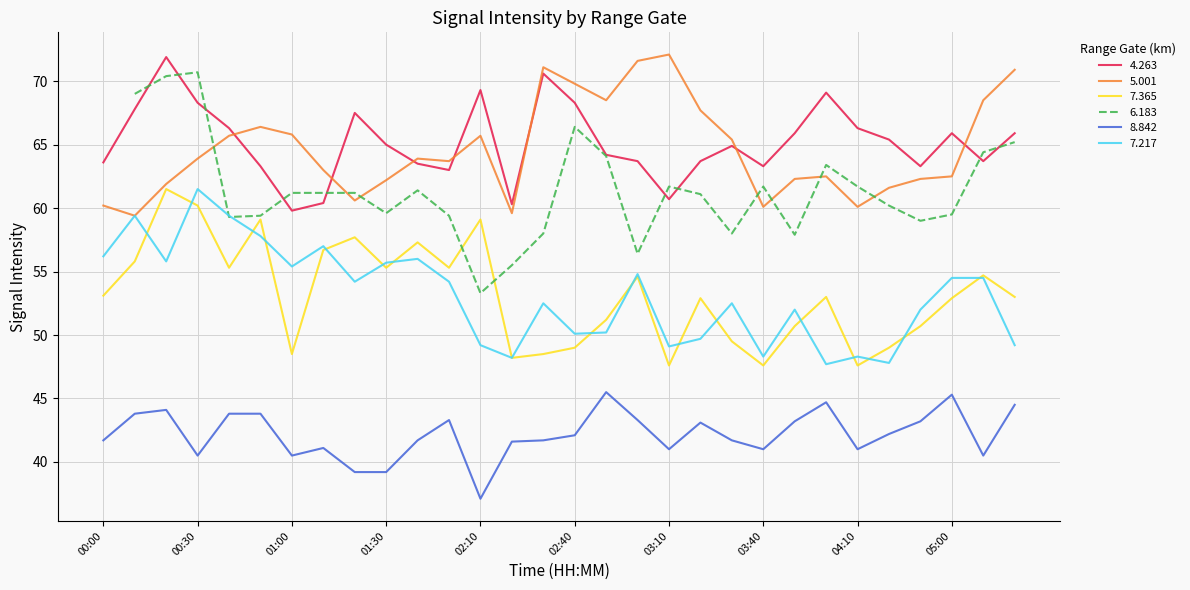

Does the chart display data point markers on the line(s)?

No